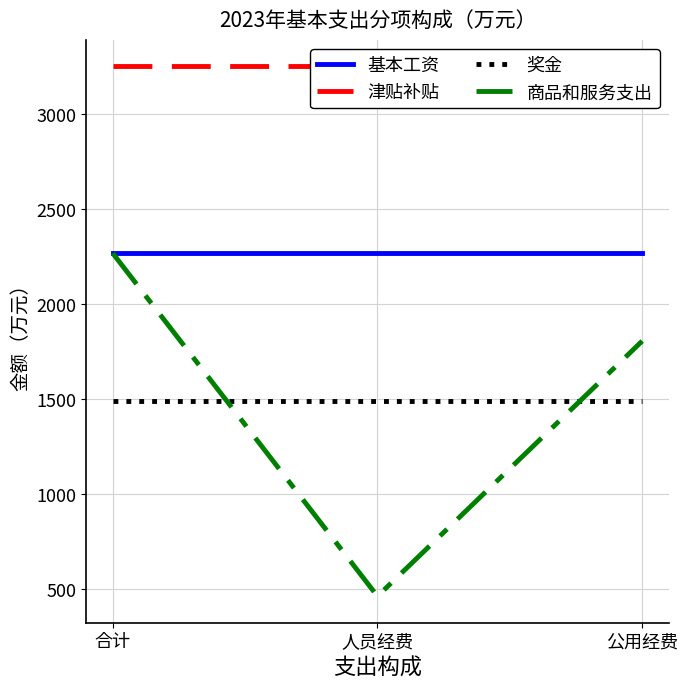

At which category is the sum across all series the highest?

合计